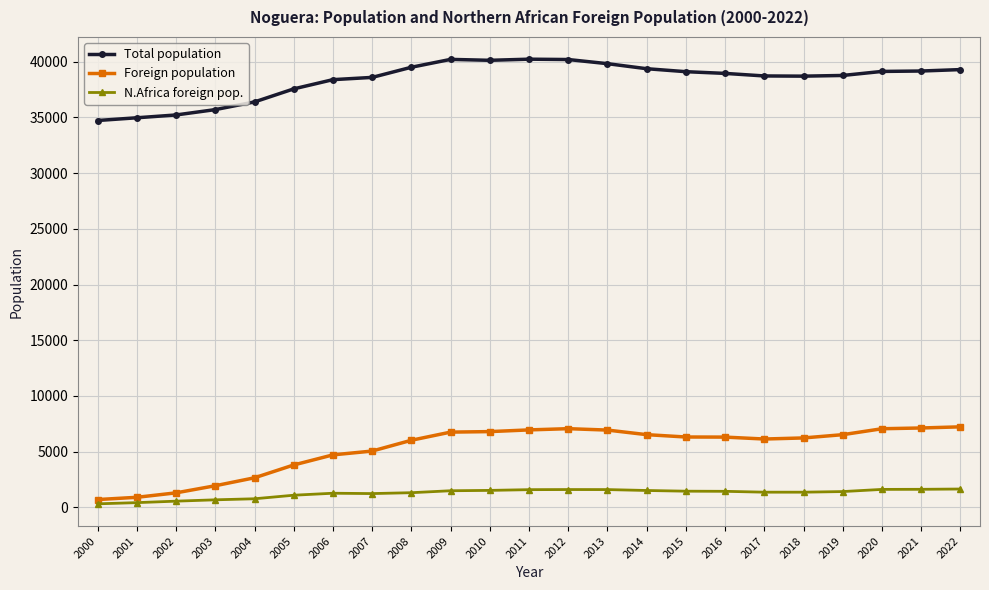

How many distinct data groups are displayed?

3